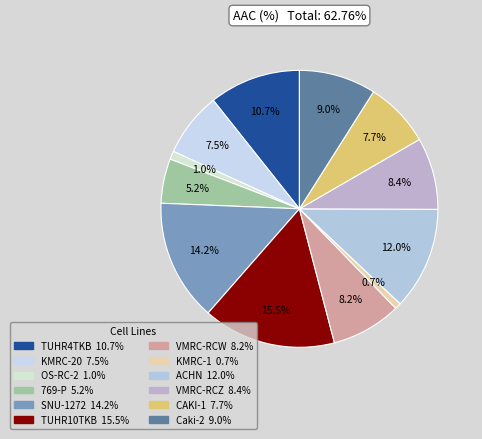

Is SNU-1272 the majority of the pie?

No